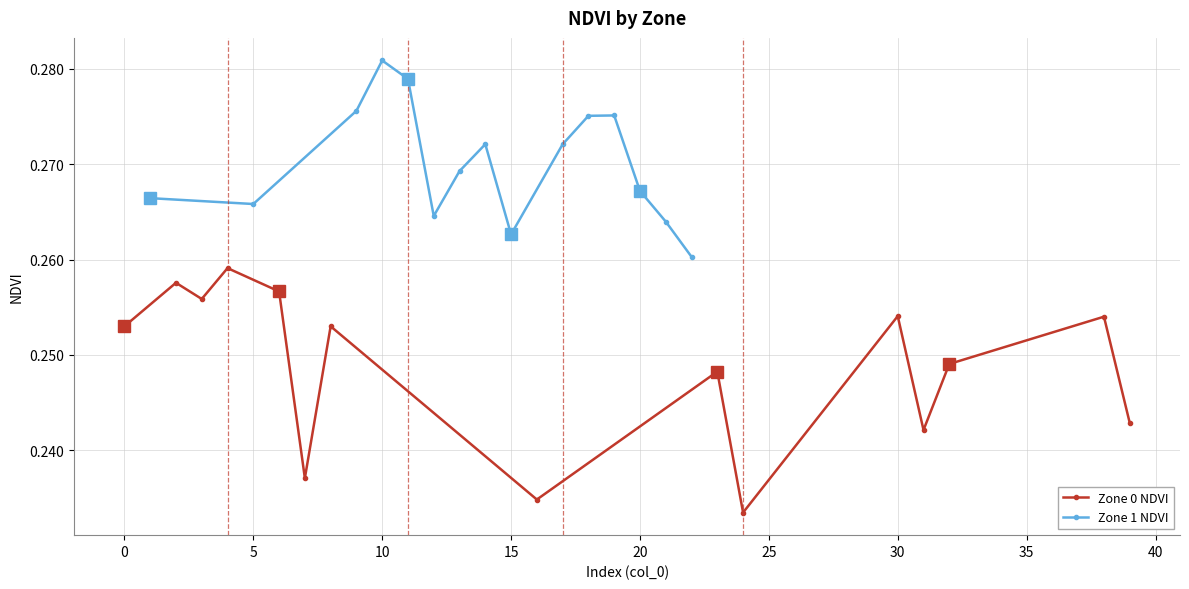

At which category does Zone 1 NDVI reach its first local peak?

10